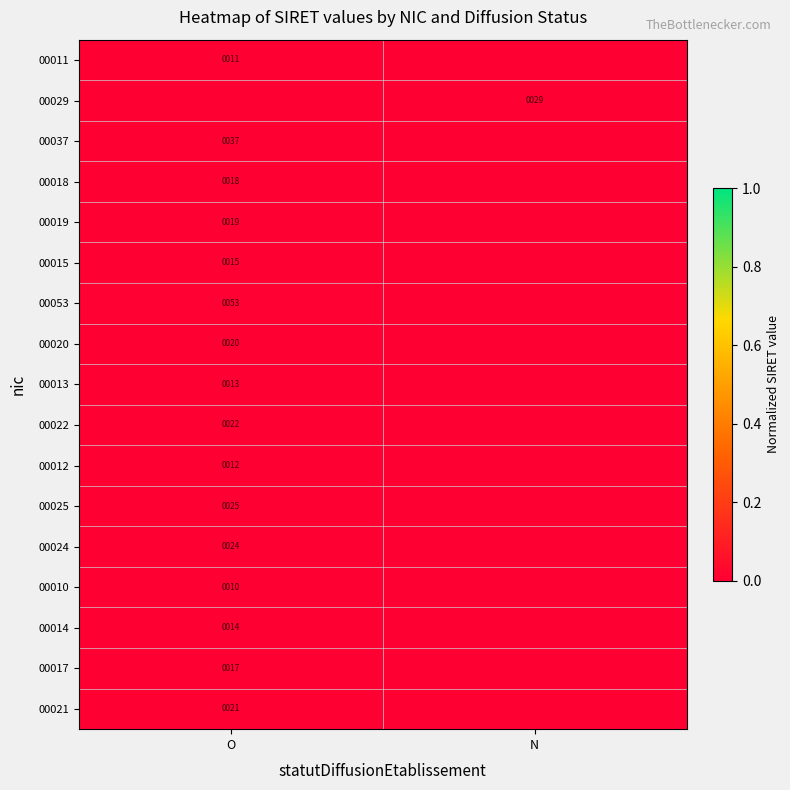

The value of 00025 at O is 25. True or false?

True